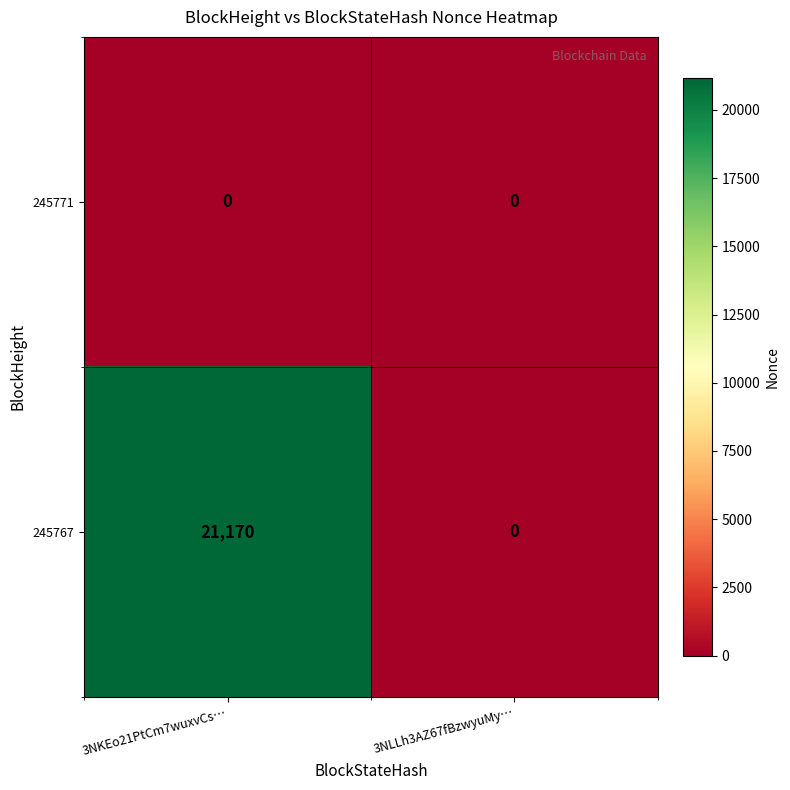

What is the sum of all 245767 values?

21170